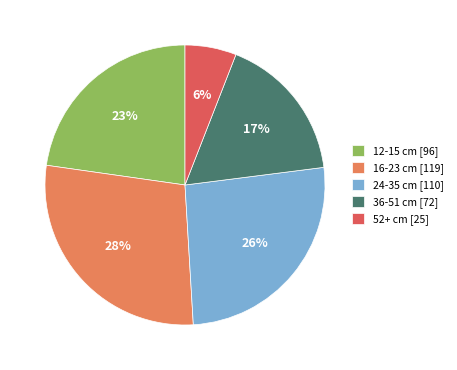

Rank the categories by value from lowest to highest.

52+ cm, 36-51 cm, 12-15 cm, 24-35 cm, 16-23 cm